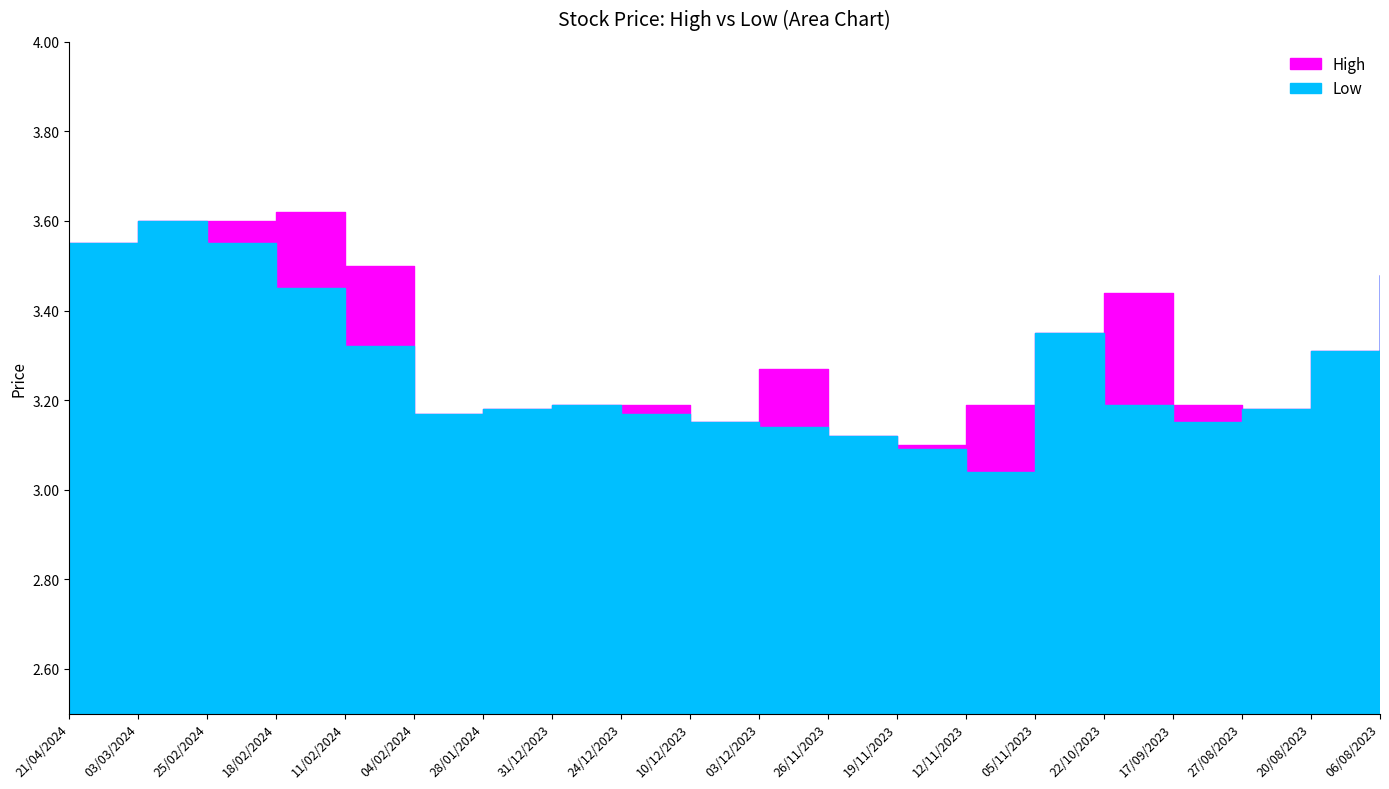

What is the average value of the Low series?

3.3